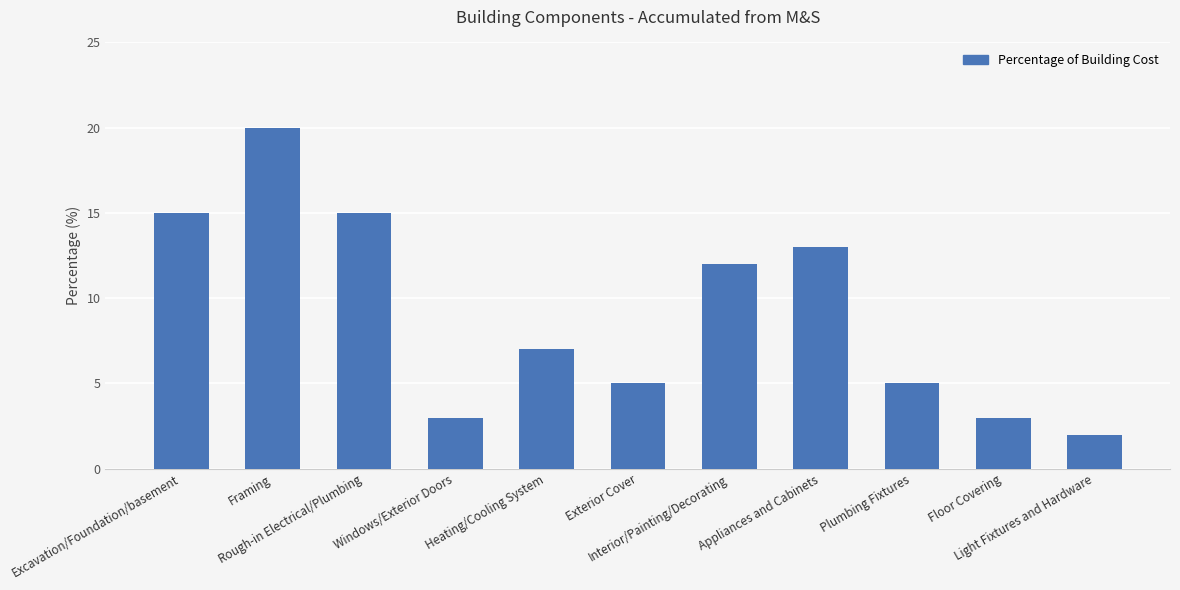

The chart shows a value of 5 at Plumbing Fixtures. True or false?

True